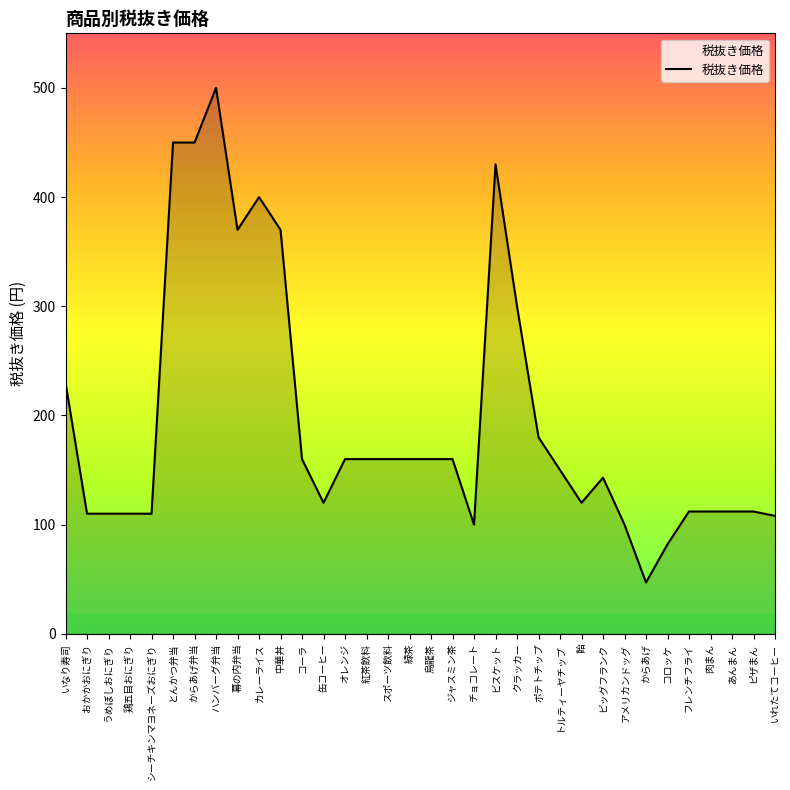

What is the difference between the values at アメリカンドッグ and とんかつ弁当?

350